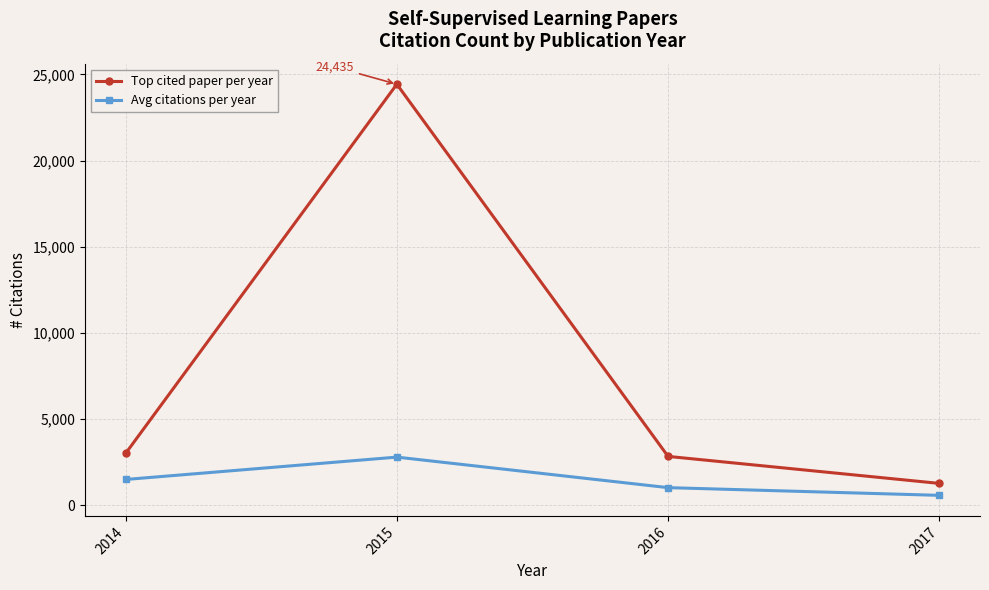

Reading left to right, transcribe all the data shown in this chart.

Top cited paper per year: 2014=3017.0	2015=24435.0	2016=2846.0	2017=1280.0
Avg citations per year: 2014=1507.3	2015=2804.9	2016=1034.1	2017=587.0